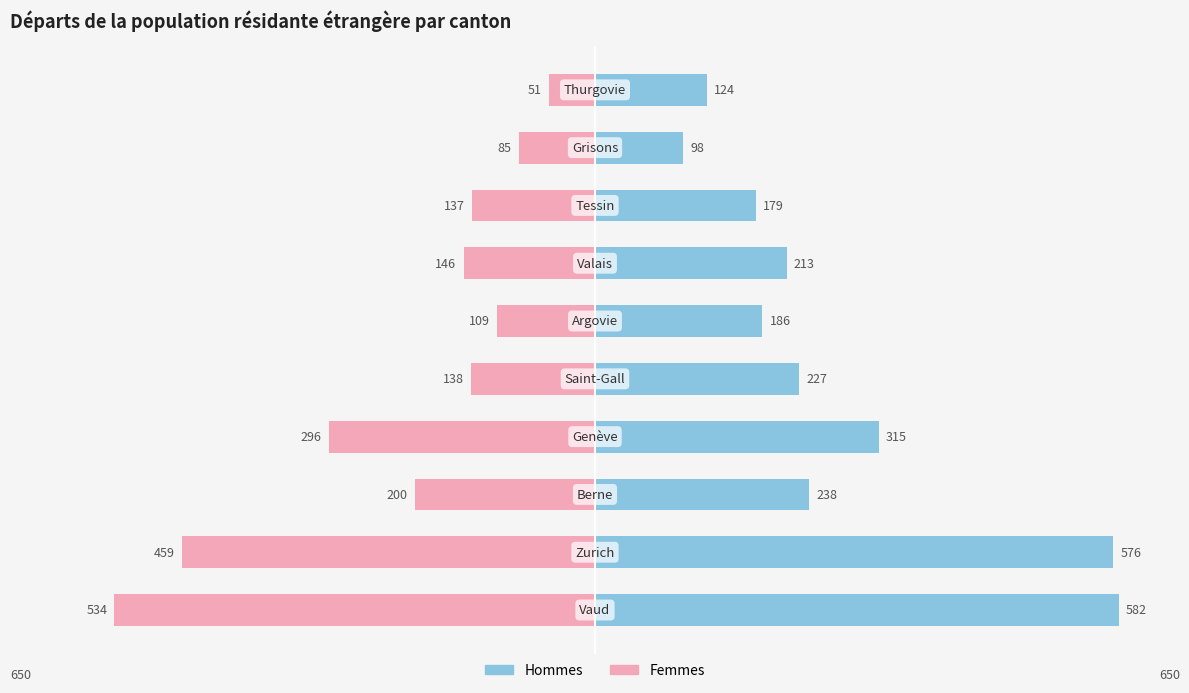

What are all the series names shown in the legend?

Hommes, Femmes